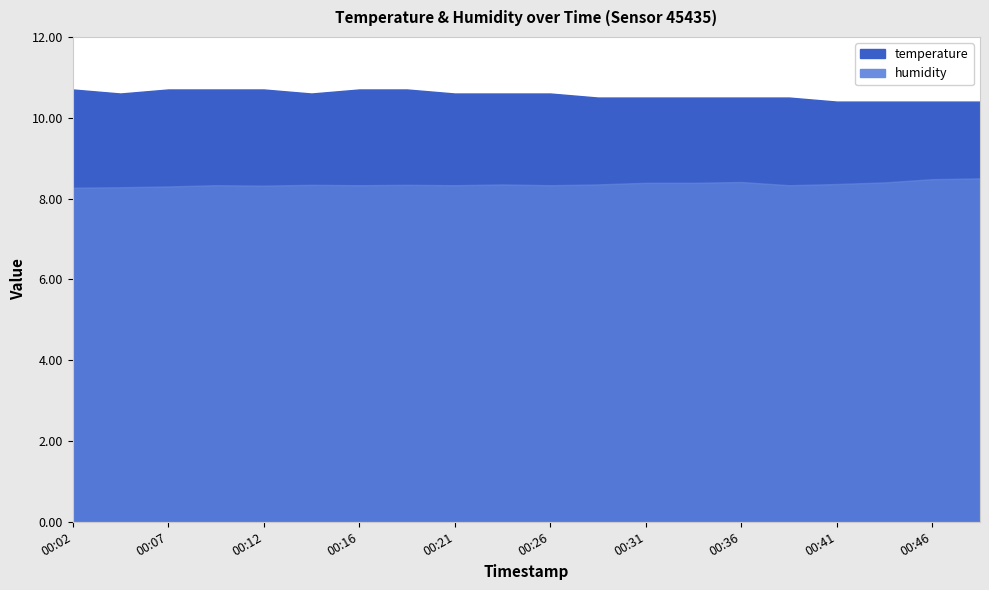

Reading right to left, transcribe all the data shown in this chart.

temperature: 10.4	10.4	10.4	10.4	10.5	10.5	10.5	10.5	10.5	10.6	10.6	10.6	10.7	10.7	10.6	10.7	10.7	10.7	10.6	10.7
humidity: 8.5	8.5	8.4	8.4	8.3	8.4	8.4	8.4	8.3	8.3	8.3	8.3	8.3	8.3	8.3	8.3	8.3	8.3	8.3	8.3